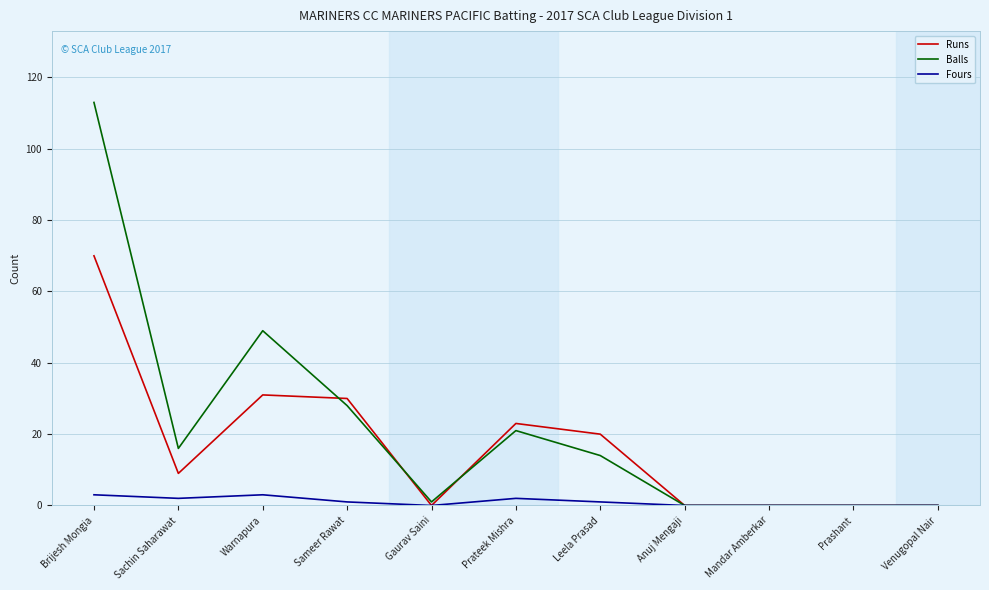

How many lines are shown in the chart?

3